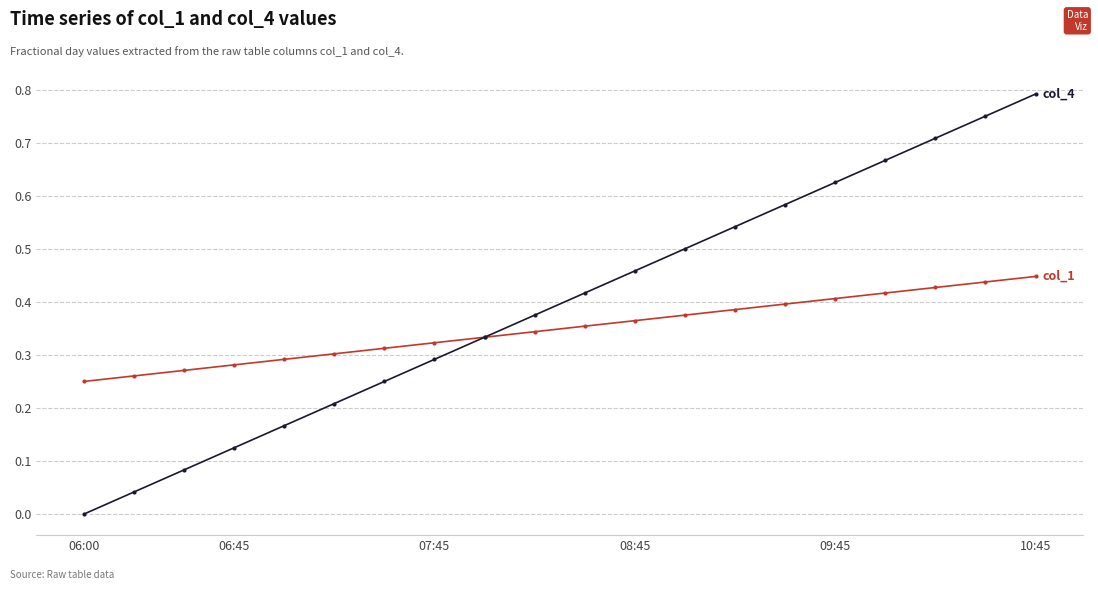

Count the number of data series in this chart.

2